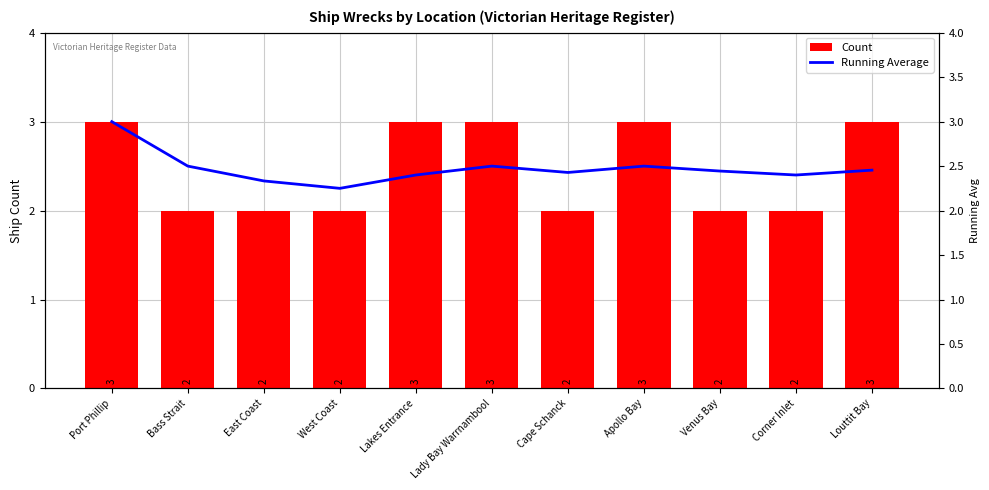

List the series in order of their peak value, lowest first.

Count, Running Average